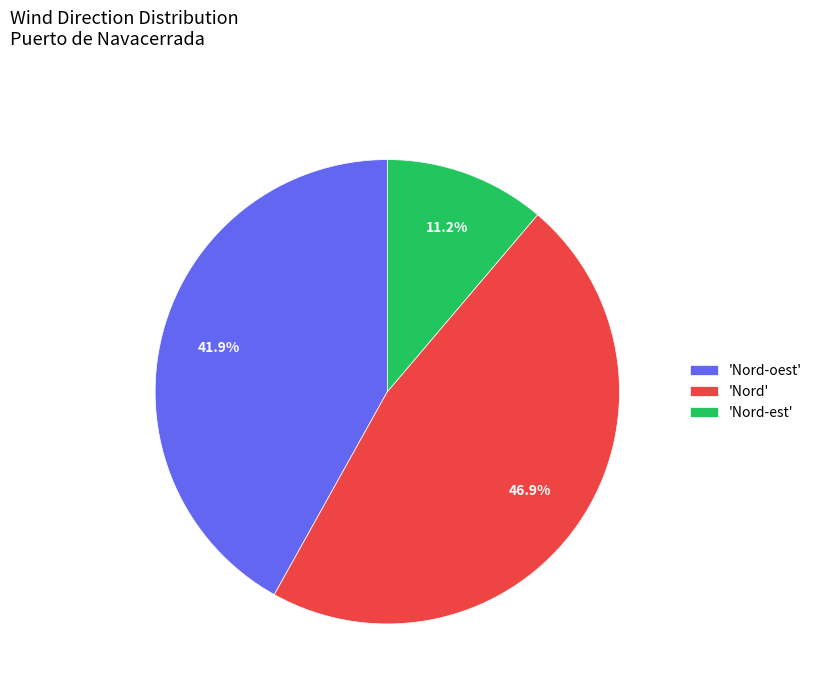

Does any single category account for the majority?

No